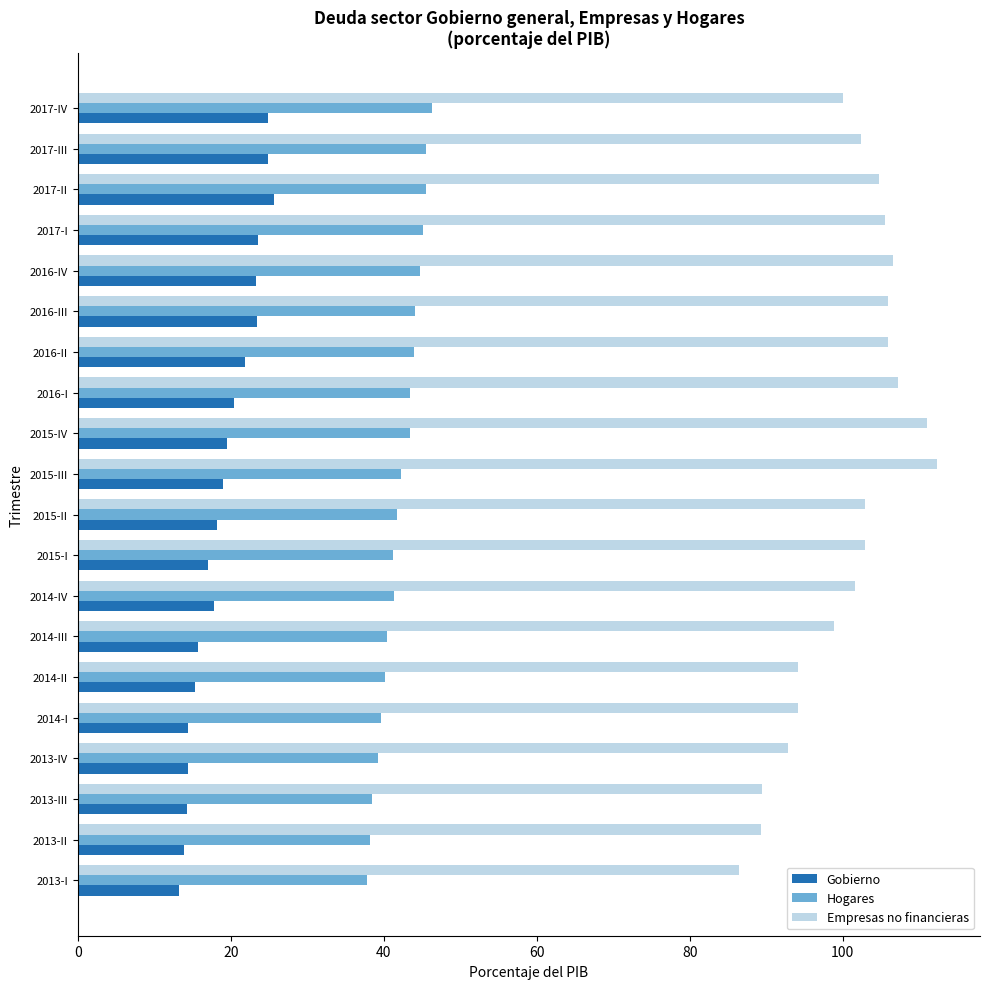

What are all the series names shown in the legend?

Gobierno, Hogares, Empresas no financieras